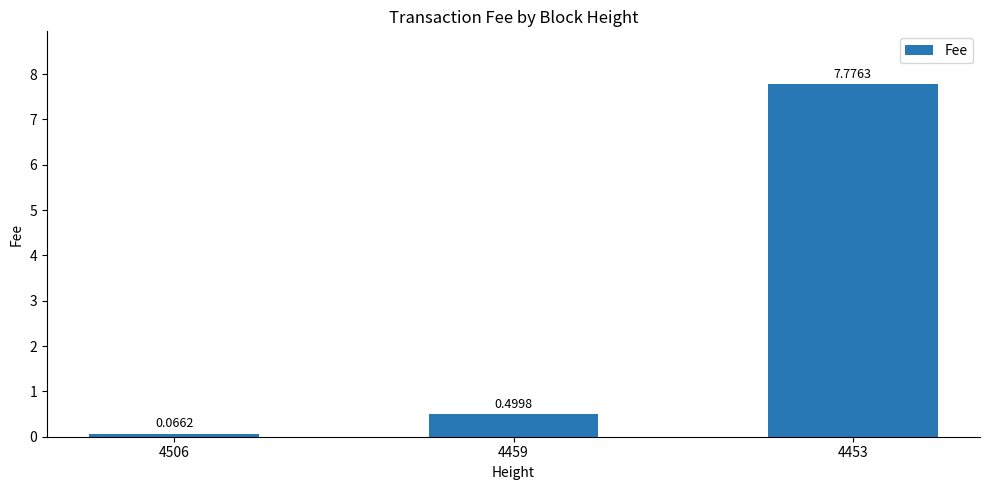

The chart shows a value of 7.8 at 4453. True or false?

True